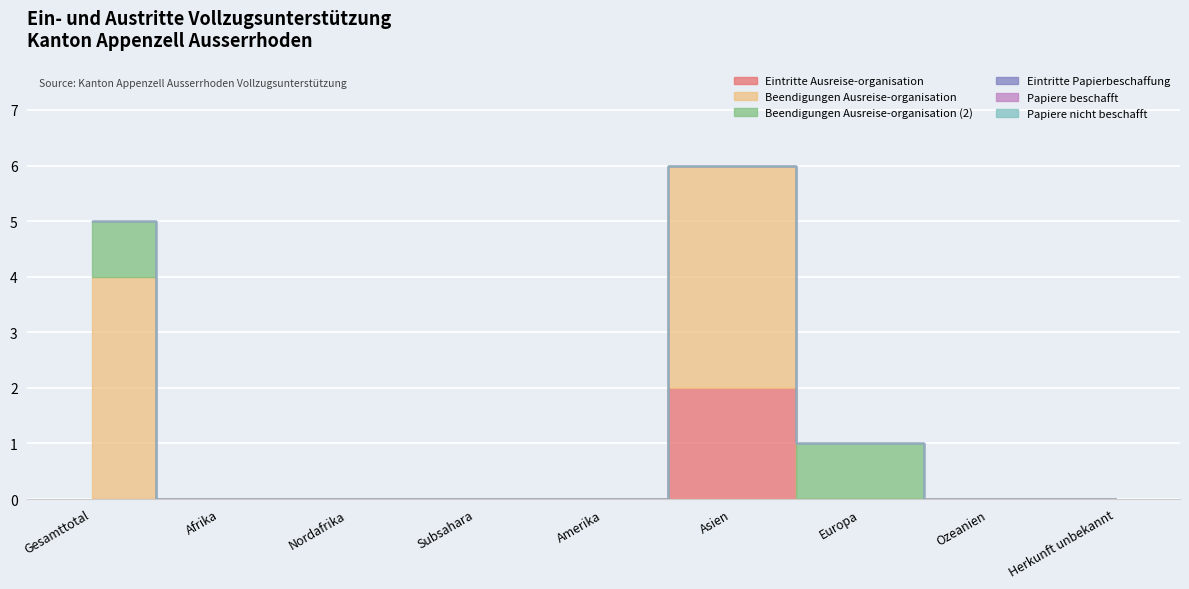

True or false: Papiere beschafft and Beendigungen Ausreise-organisation intersect in this chart.

False